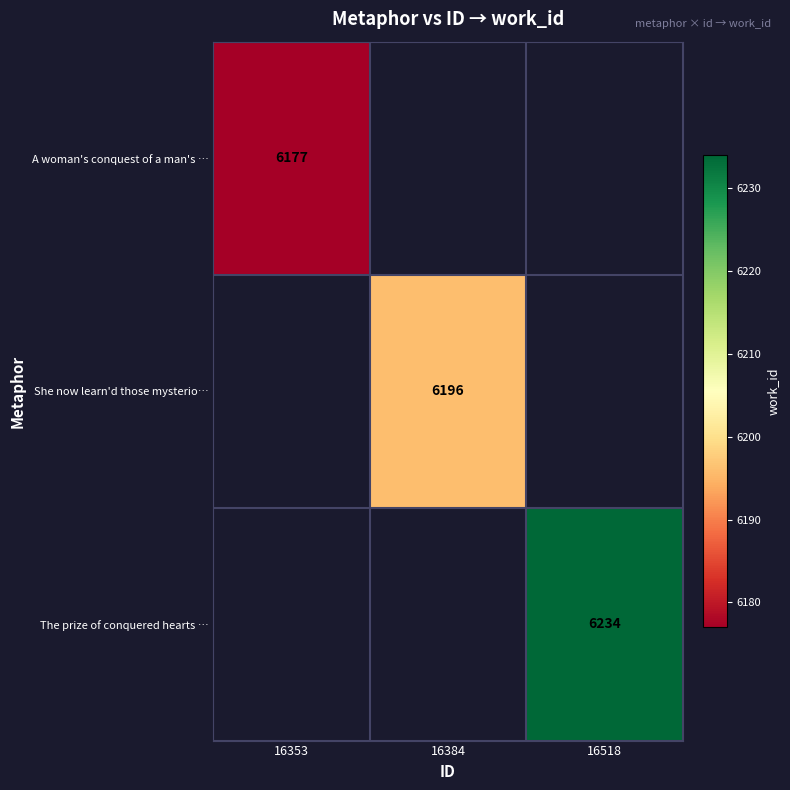

What is the highest value of the A woman's conquest of a man's … series?

6177.0